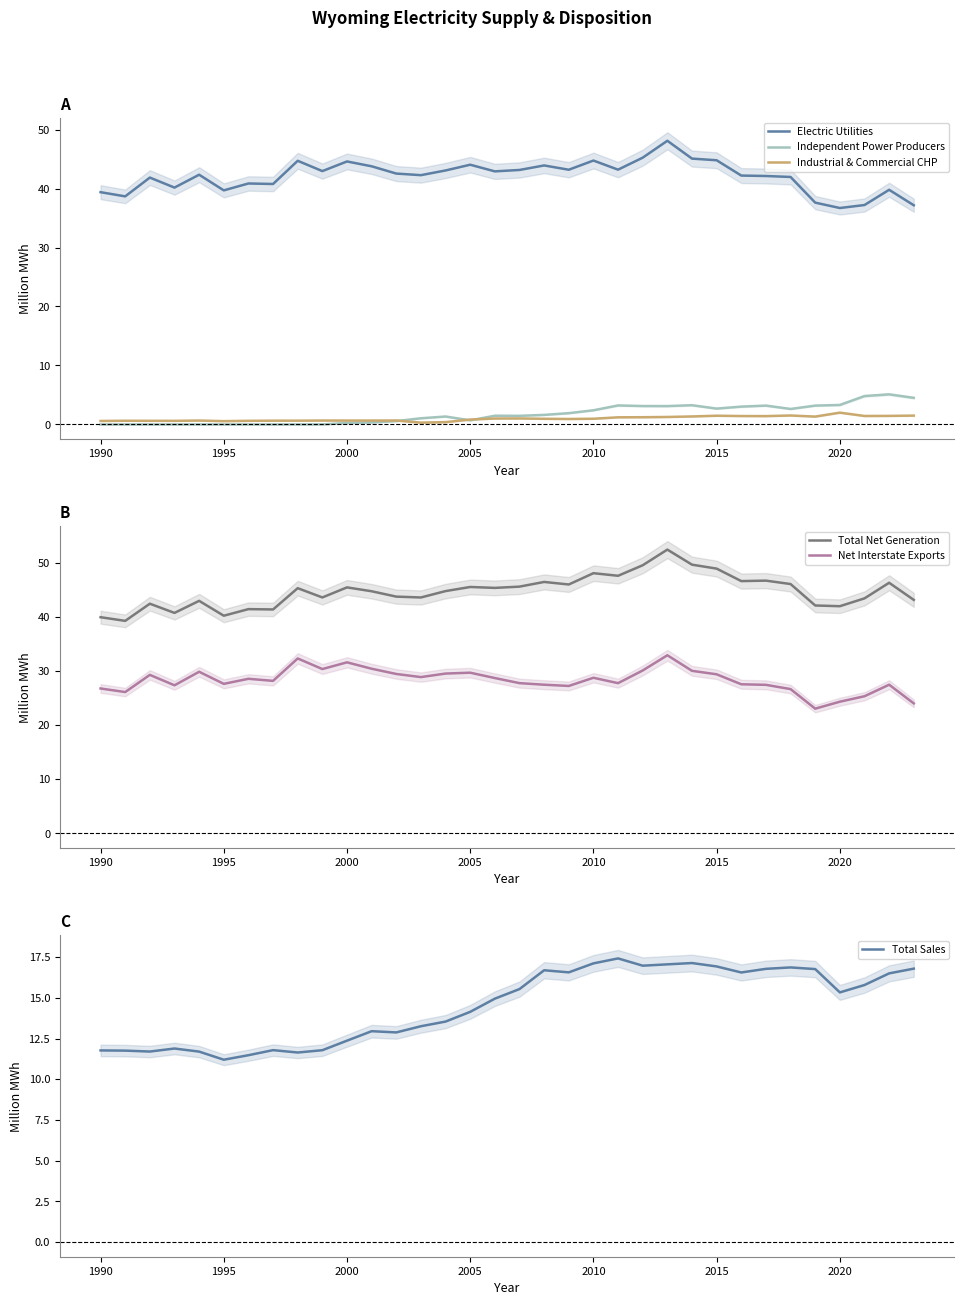

What is the maximum value for Total Net Generation?

52.5